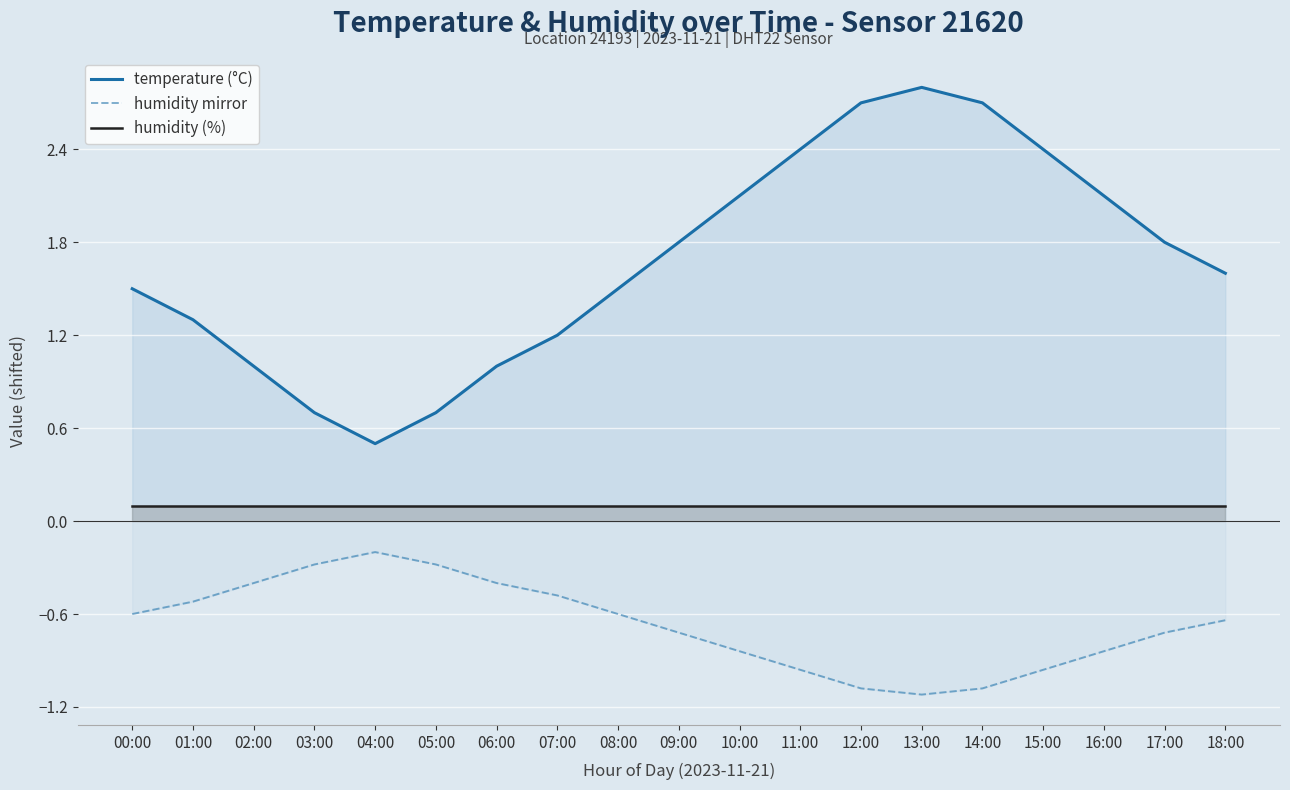

Is it true that temperature (°C) equals 2.9 at 17:00?

False